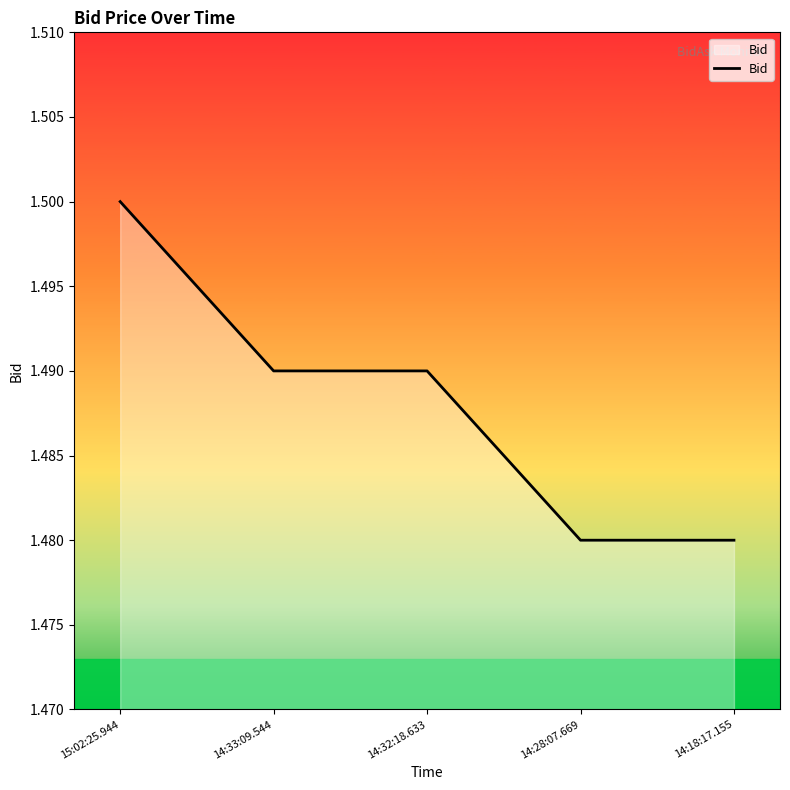

What is the sum of the values at 14:28:07.669 and 15:02:25.944?

3.0